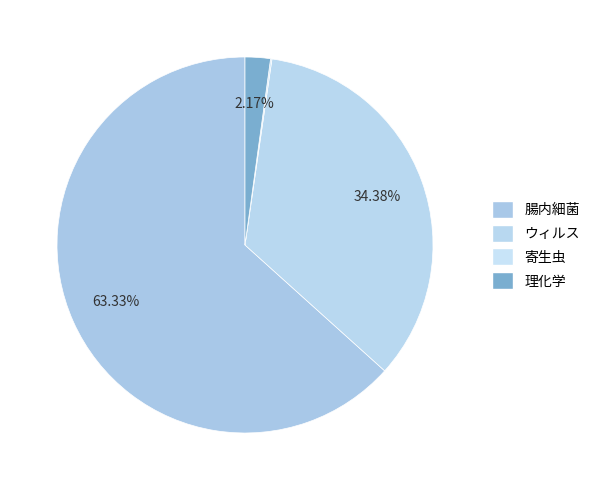

Which slice is the largest?

腸内細菌